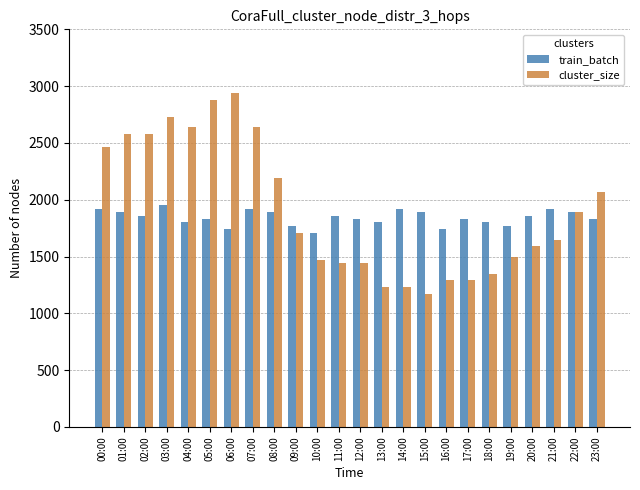

The value of train_batch at 01:00 is 2940. True or false?

False